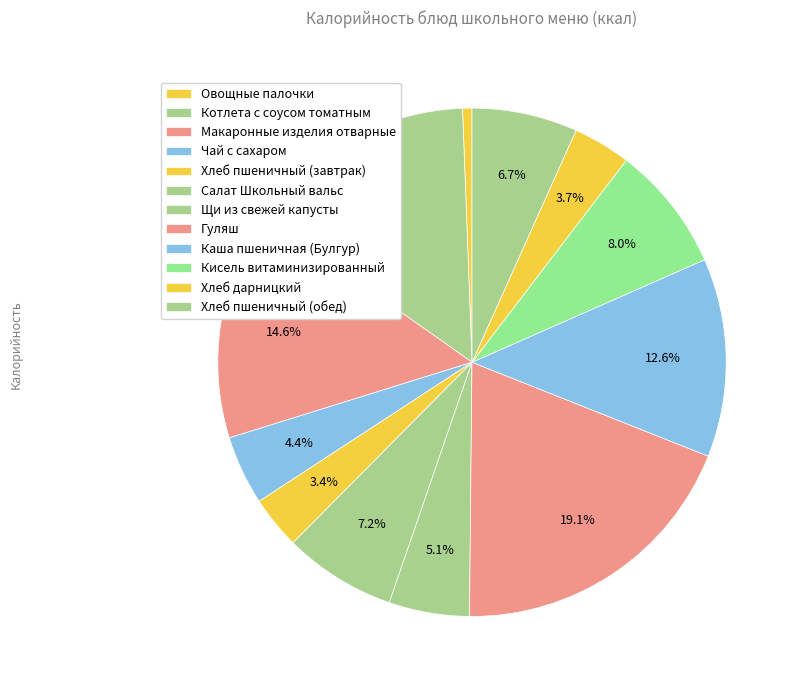

Rank the categories by value from lowest to highest.

Овощные палочки, Хлеб пшеничный (завтрак), Хлеб дарницкий, Чай с сахаром, Щи из свежей капусты, Хлеб пшеничный (обед), Салат Школьный вальс, Кисель витаминизированный, Каша пшеничная (Булгур), Макаронные изделия отварные, Котлета с соусом томатным, Гуляш